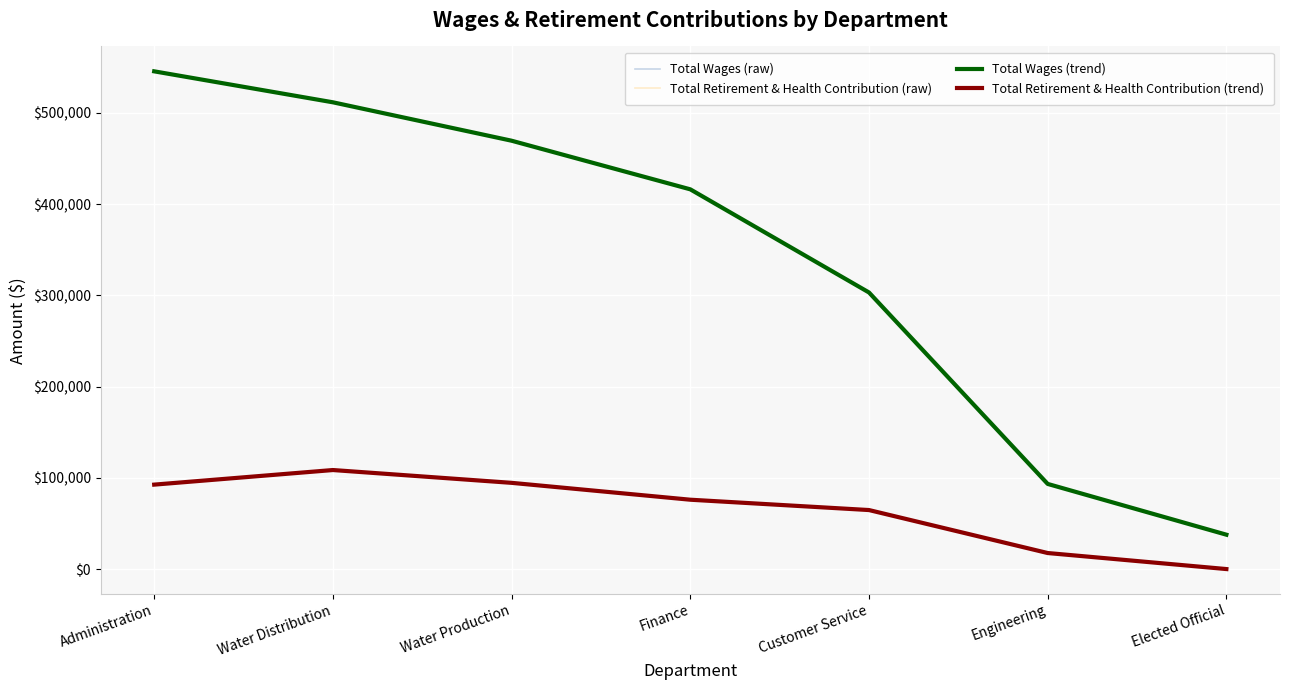

What is the difference between the highest and lowest values at Water Distribution?

403117